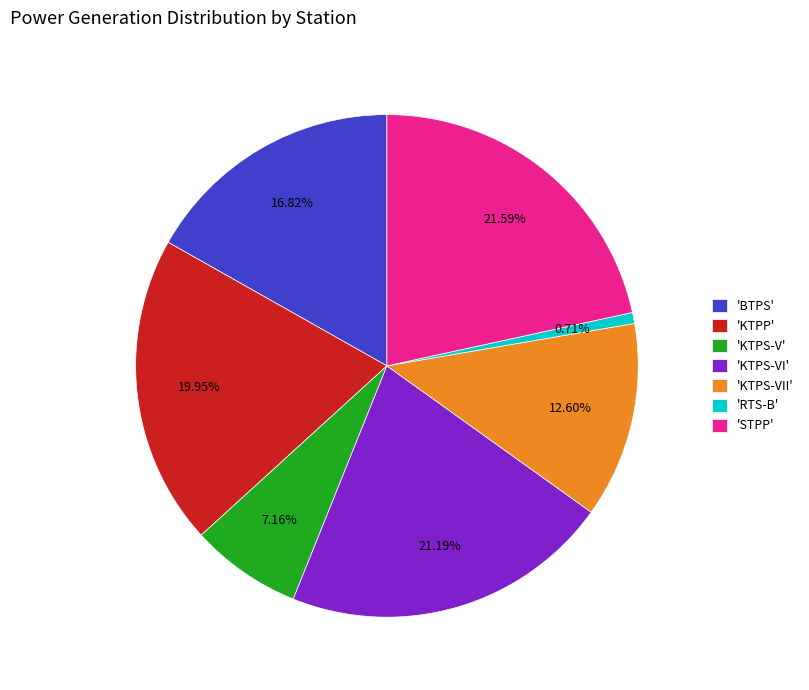

How many segments does this pie chart have?

7